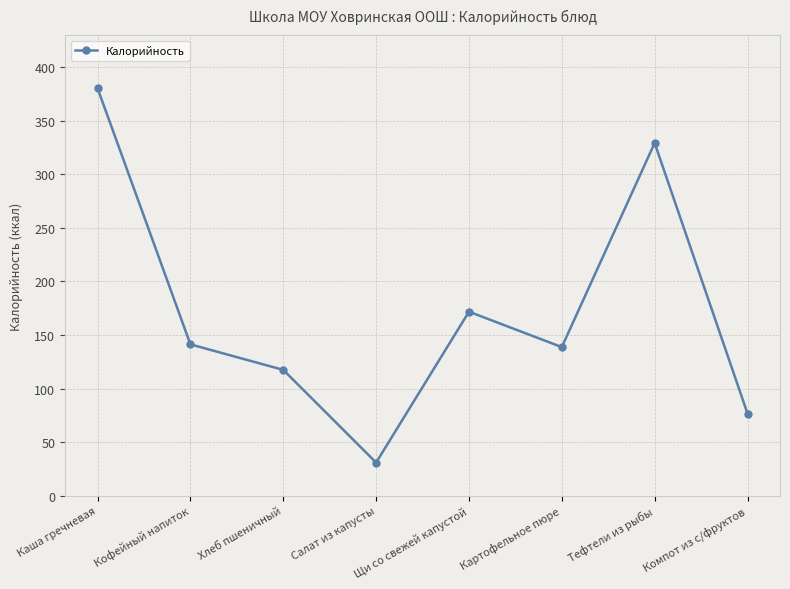

Reading left to right, transcribe all the data shown in this chart.

Каша гречневая=380.3	Кофейный напиток=141.3	Хлеб пшеничный=117.5	Салат из капусты=31.0	Щи со свежей капустой=171.8	Картофельное пюре=138.8	Тефтели из рыбы=329.3	Компот из с/фруктов=76.8